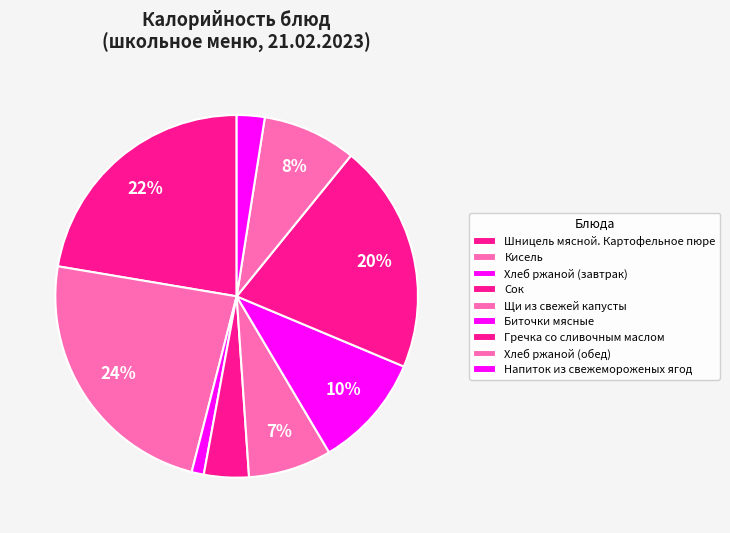

To the nearest percent, what portion does Напиток из свежемороженых ягод represent?

2%